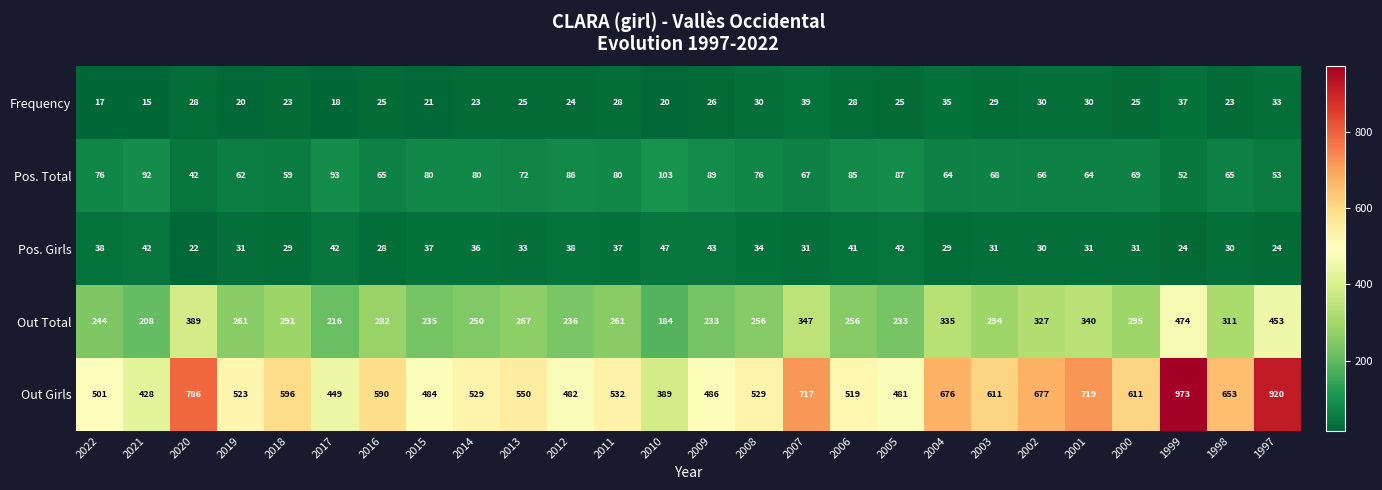

Rank the series by their maximum value, from highest to lowest.

Out Girls, Out Total, Pos. Total, Pos. Girls, Frequency